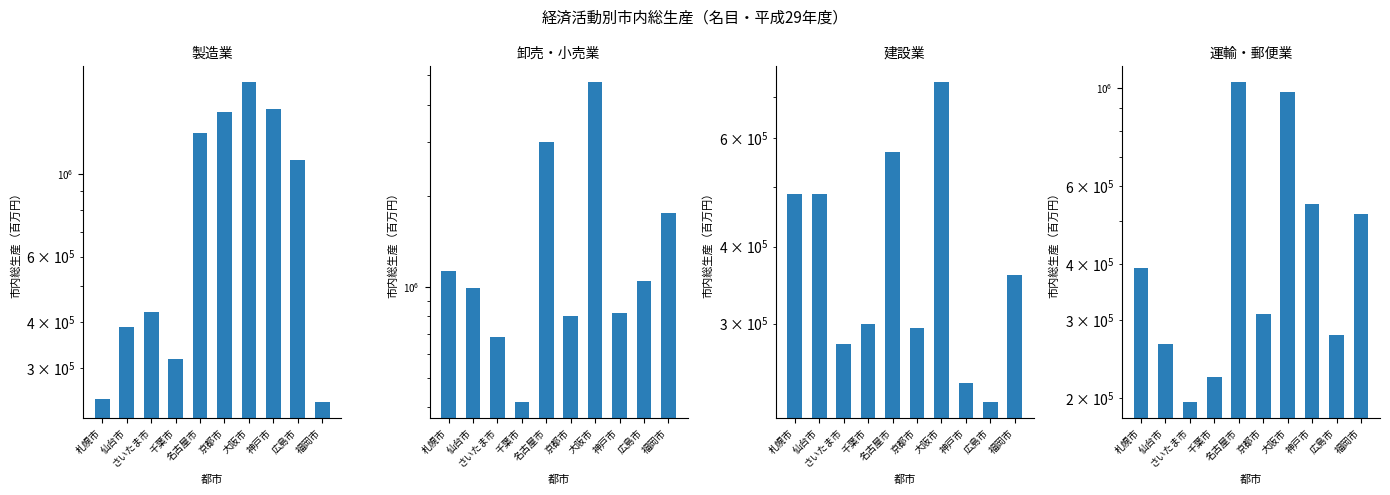

Between 仙台市 and 名古屋市, which series saw the biggest shift?

卸売・小売業